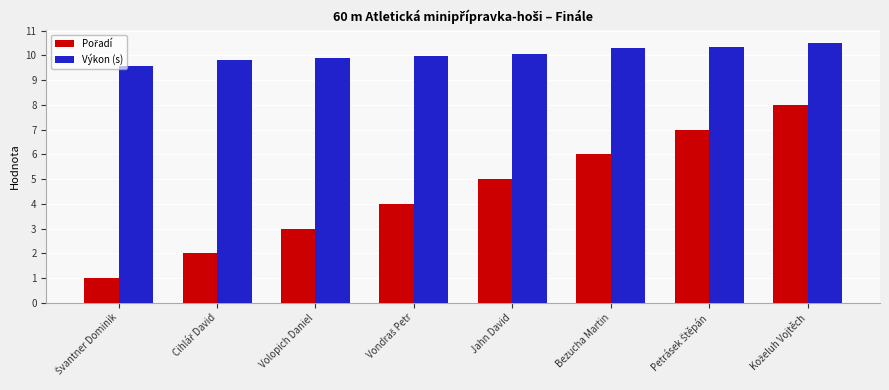

What is the spread (max minus min) of values at Bezucha Martin?

4.3